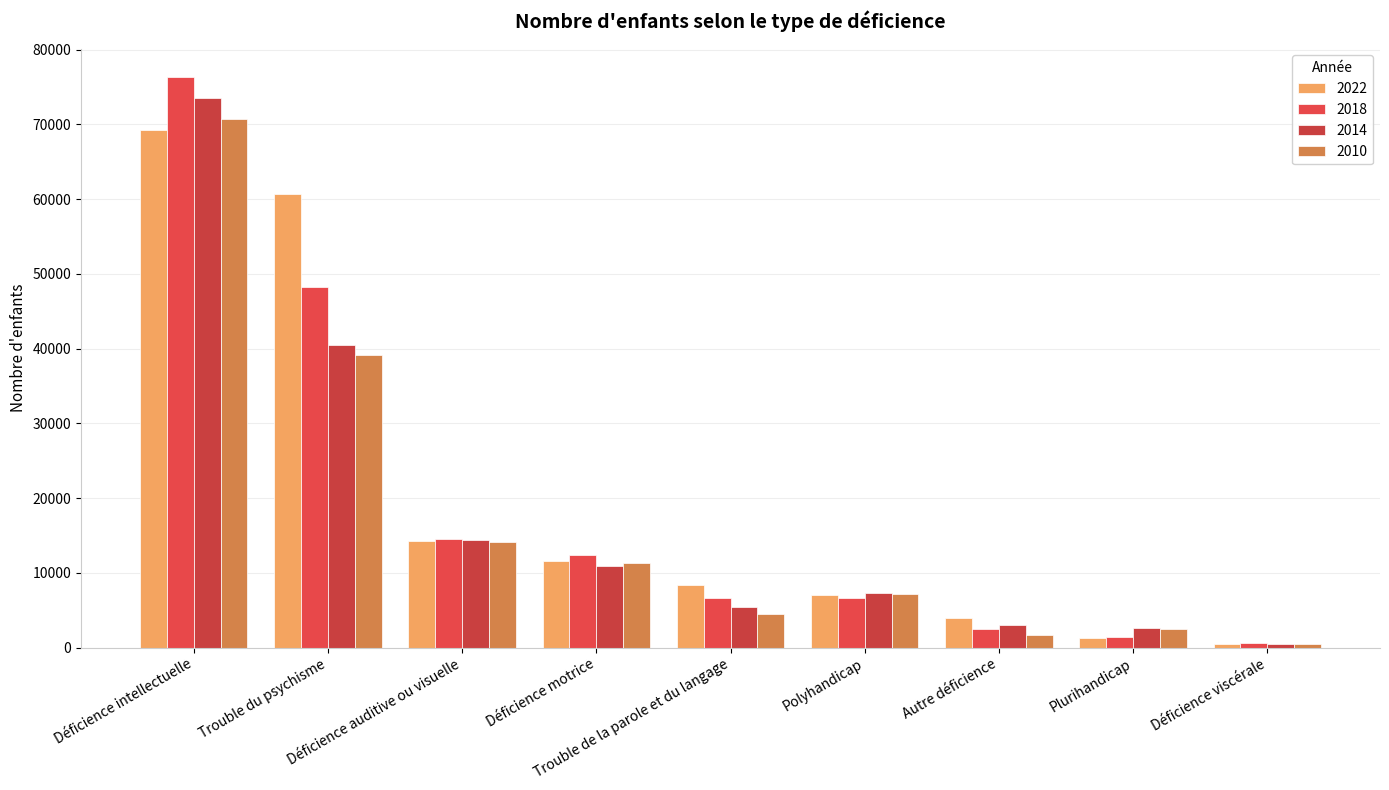

What are all the series names shown in the legend?

2022, 2018, 2014, 2010